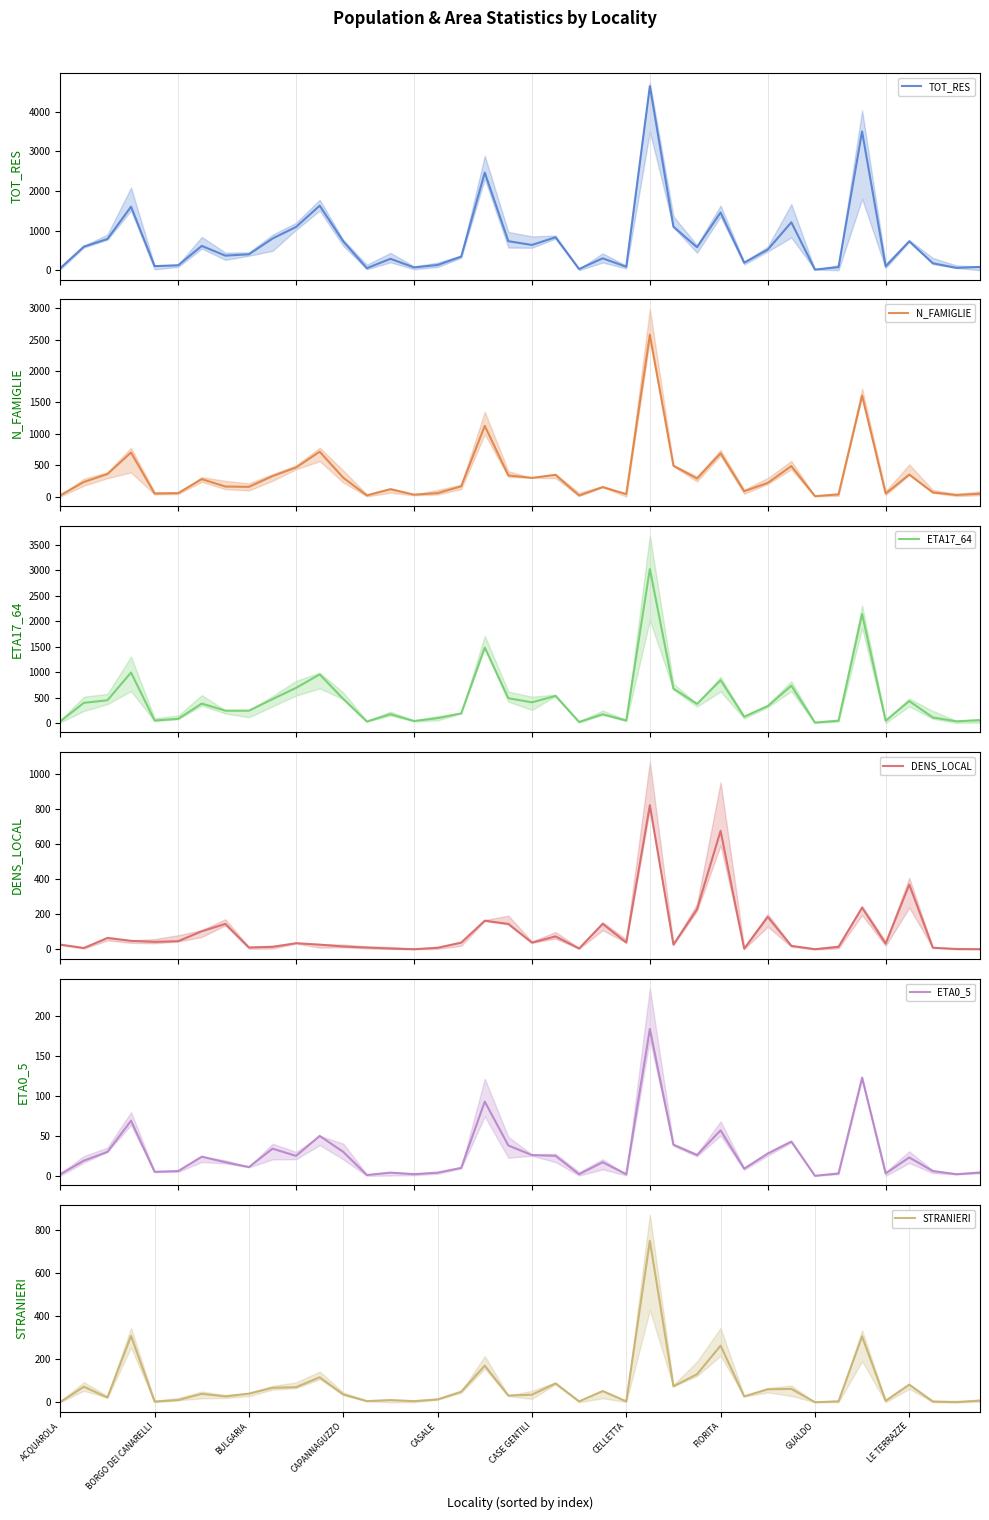

How many data points in DENS_LOCAL are above 35?

20